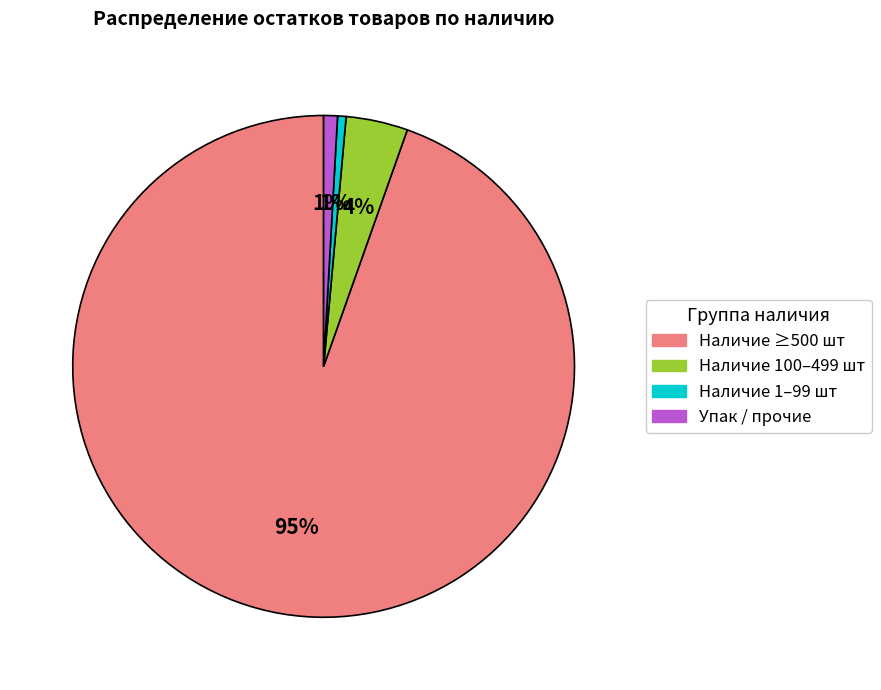

To the nearest percent, what is the average slice percentage?

25%